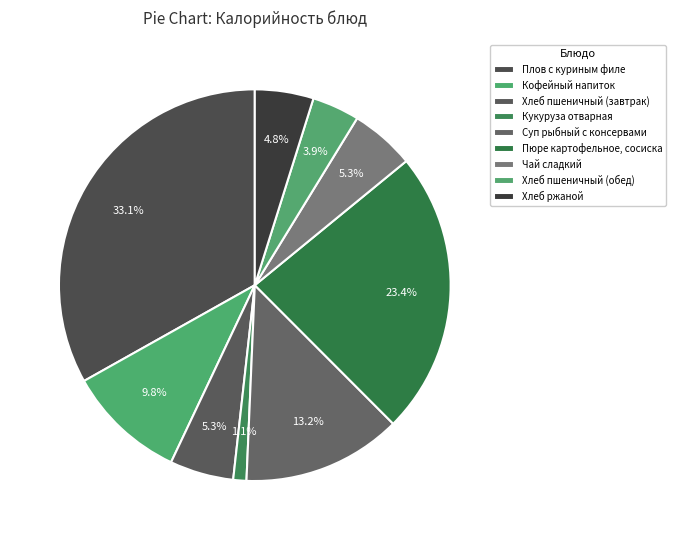

How many slices are in this pie chart?

9